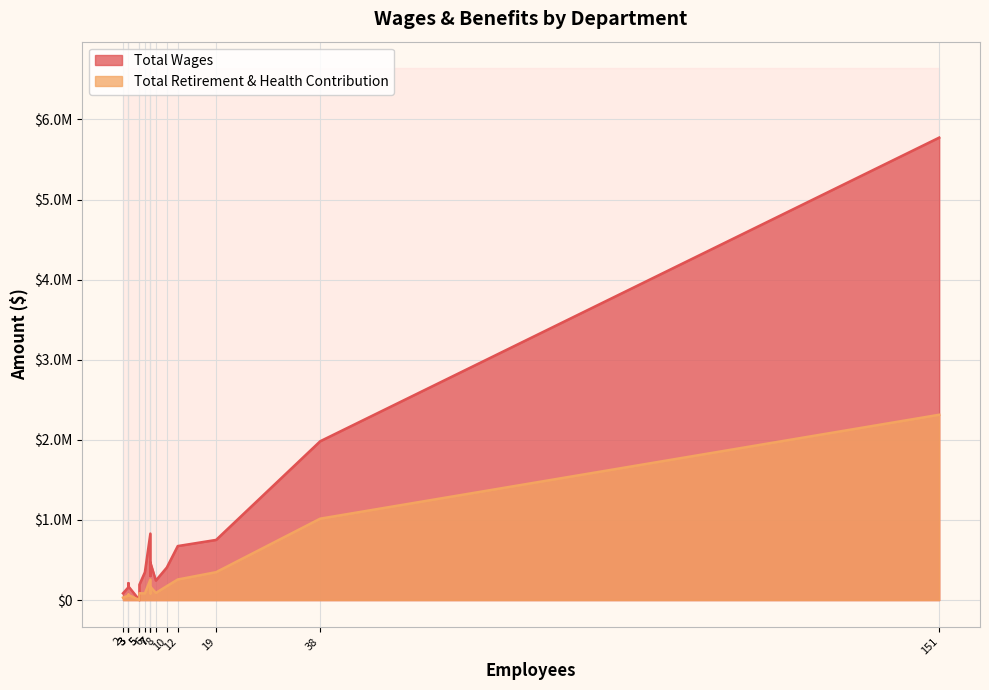

Which series changed the most between Facilities and Procurement?

Total Wages